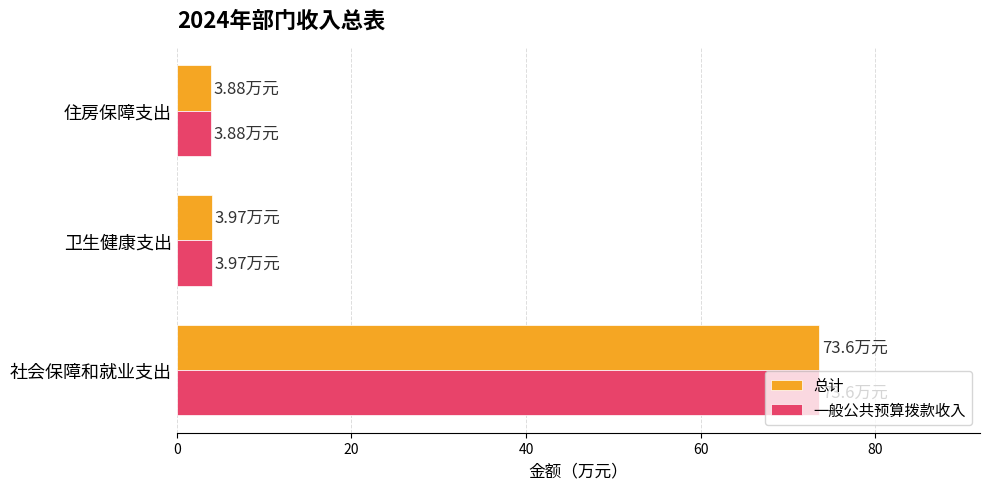

What is the highest value of the 总计 series?

73.6